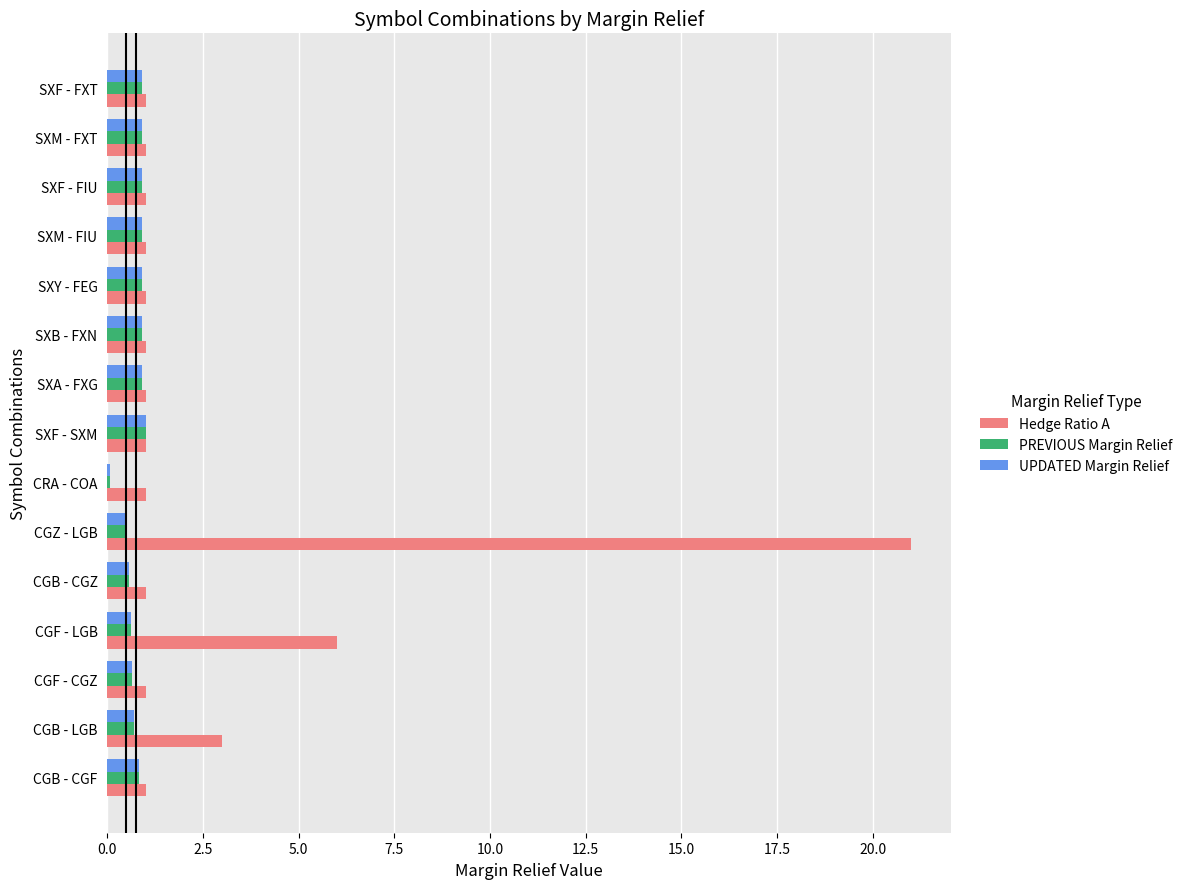

What is the difference between the second highest and minimum values in the PREVIOUS Margin Relief series?

0.8